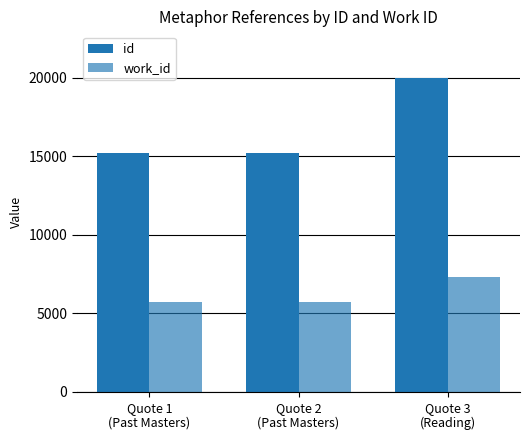

Reading right to left, extract all data points from this chart.

id: Quote 3
(Reading)=19970	Quote 2
(Past Masters)=15242	Quote 1
(Past Masters)=15241
work_id: Quote 3
(Reading)=7332	Quote 2
(Past Masters)=5713	Quote 1
(Past Masters)=5713